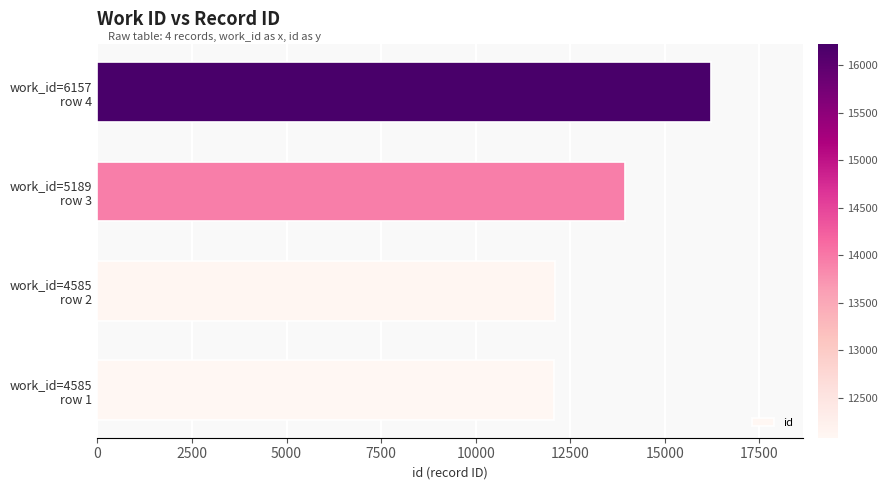

What is the average value?

13588